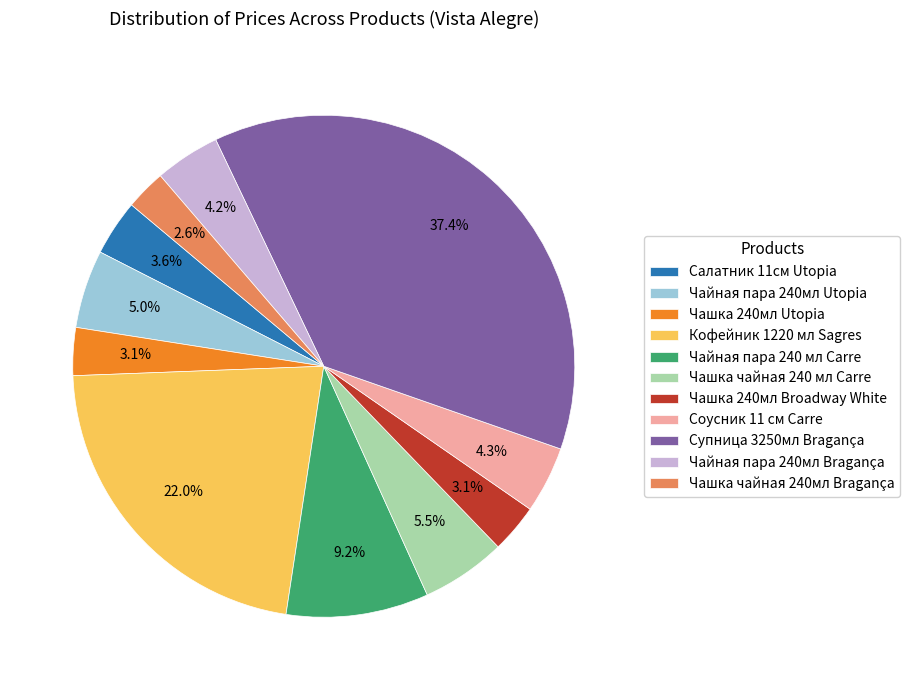

Which category has the biggest portion of the pie?

Супница 3250мл Bragança